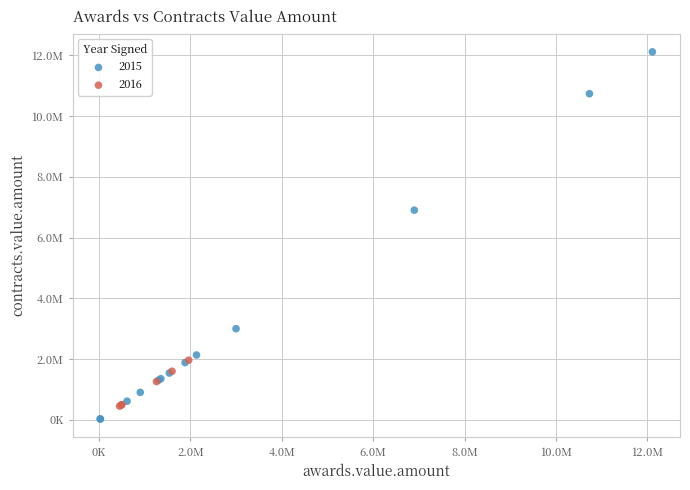

What are all the series names shown in the legend?

2015, 2016